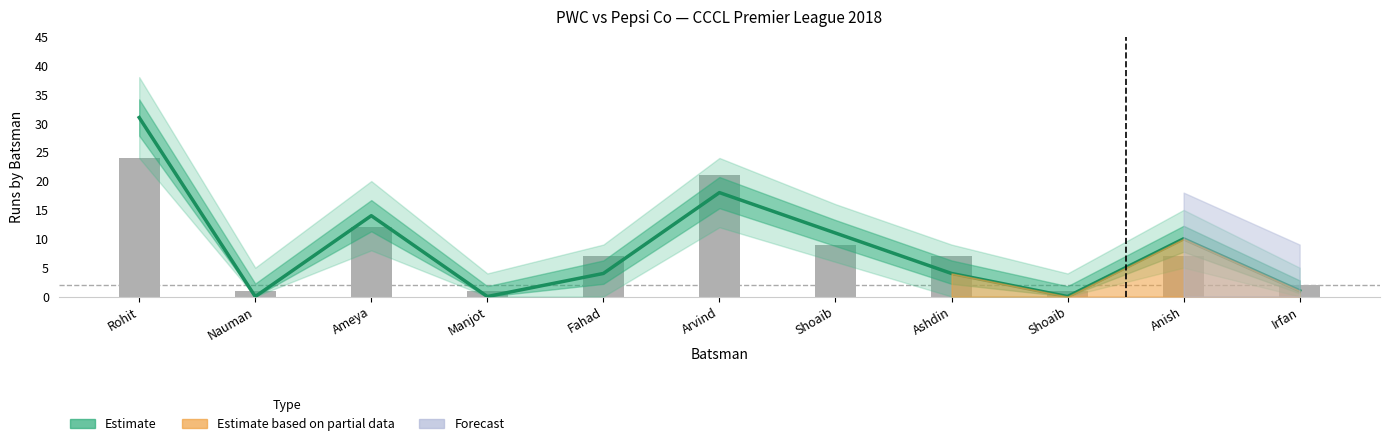

Approximately how many times larger is the value at Nauman compared to Ashdin?

0.1